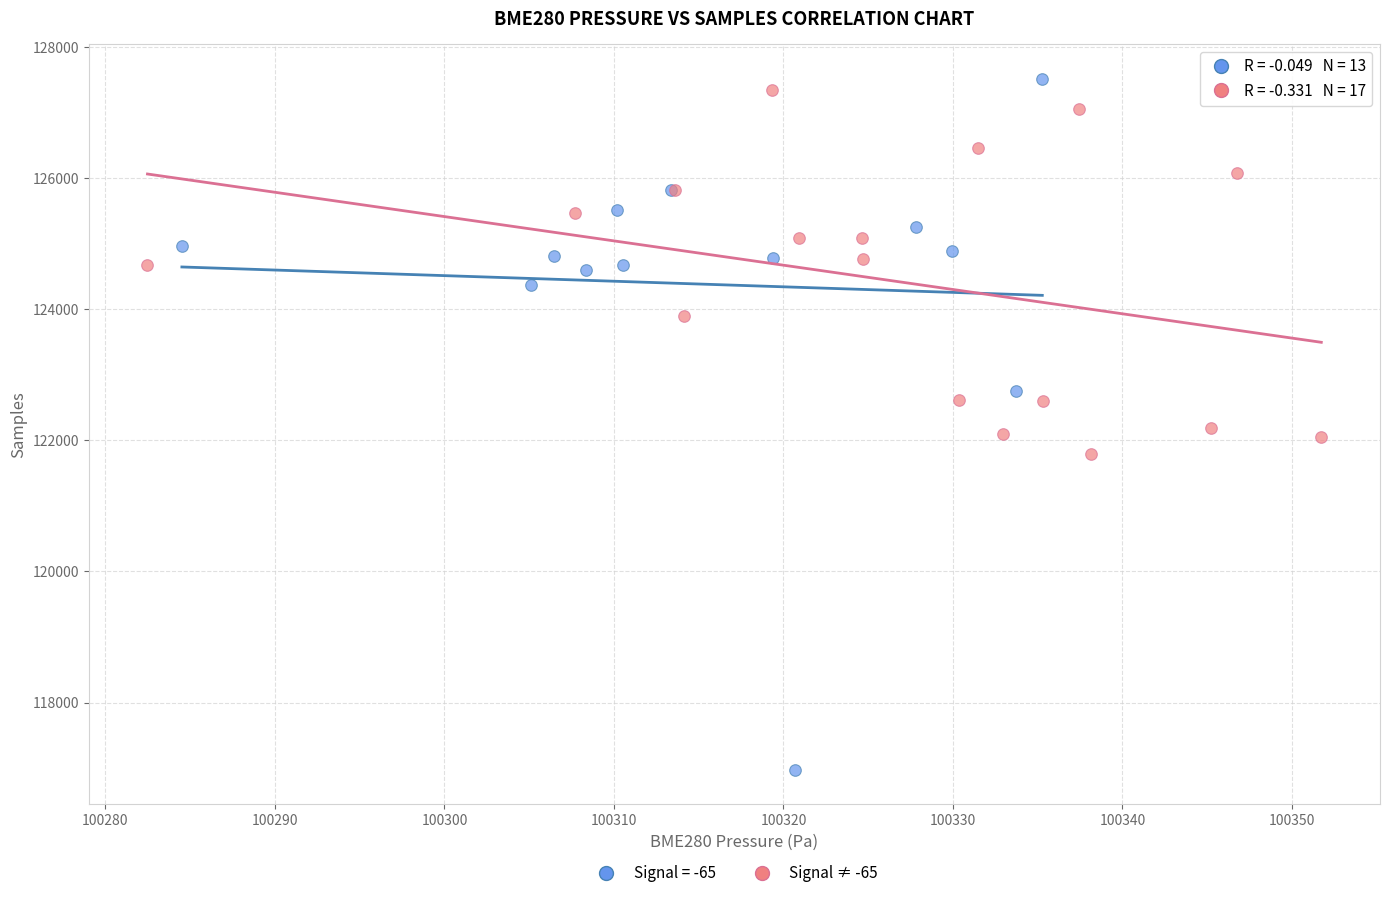

Which series contains the lowest Y value?

Signal = -65